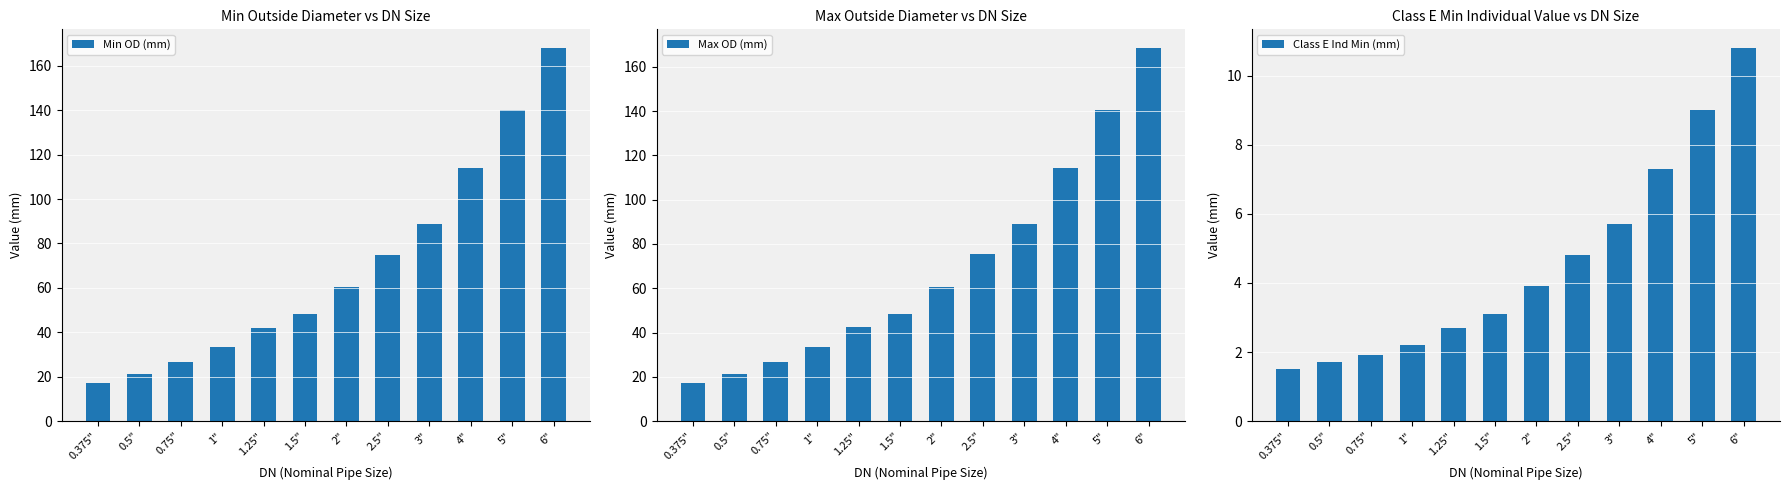

The value of Max OD (mm) at 0.375" is 17.3. True or false?

True